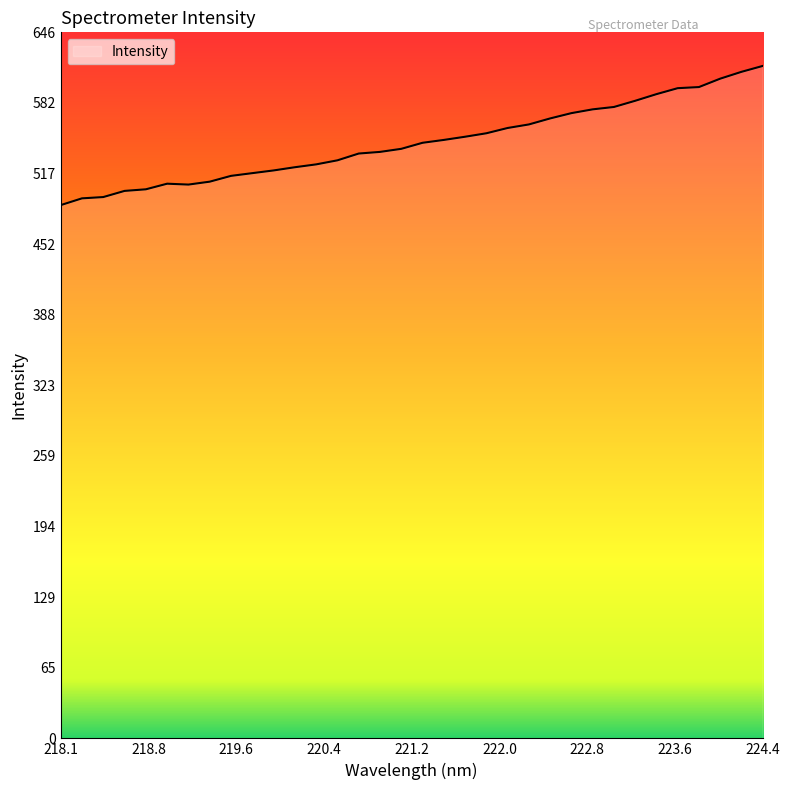

What is the maximum value shown in the chart?

615.6